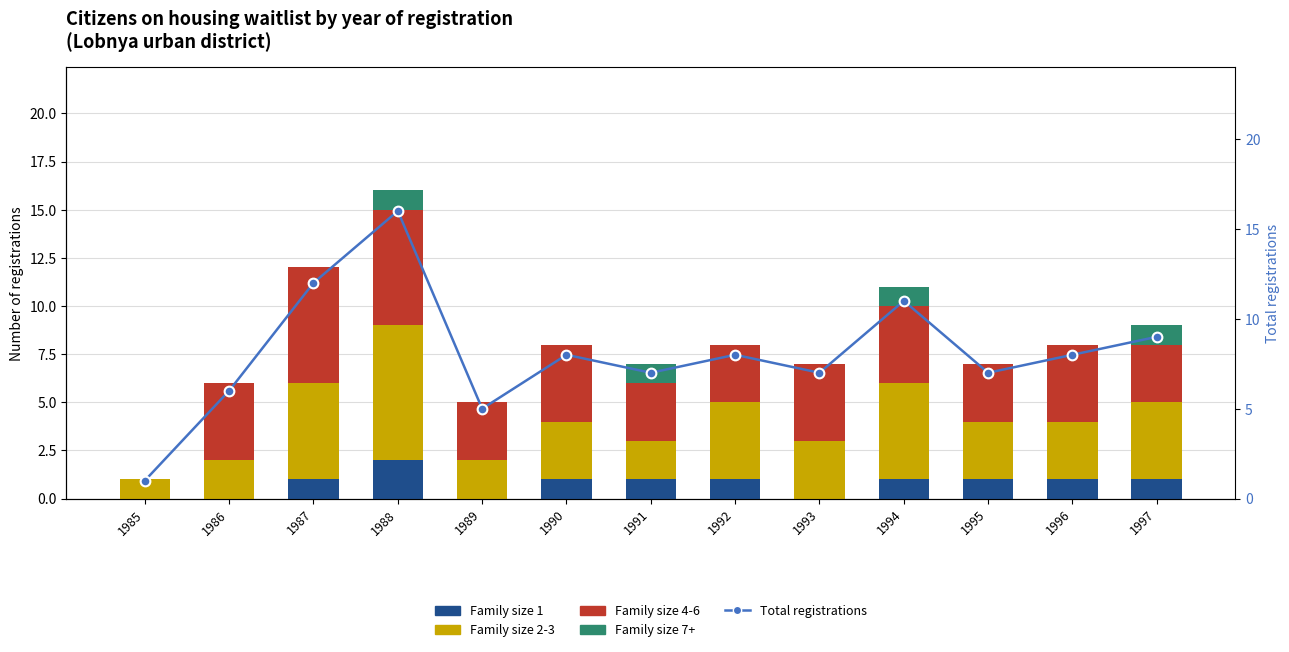

What is the difference between the Family size 1 values at 1986 and 1988?

2